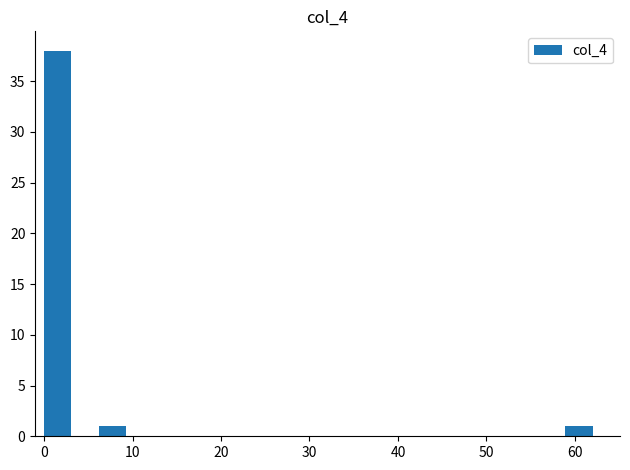

Read against the x-axis, roughly where is the centre of the tallest bar?

2